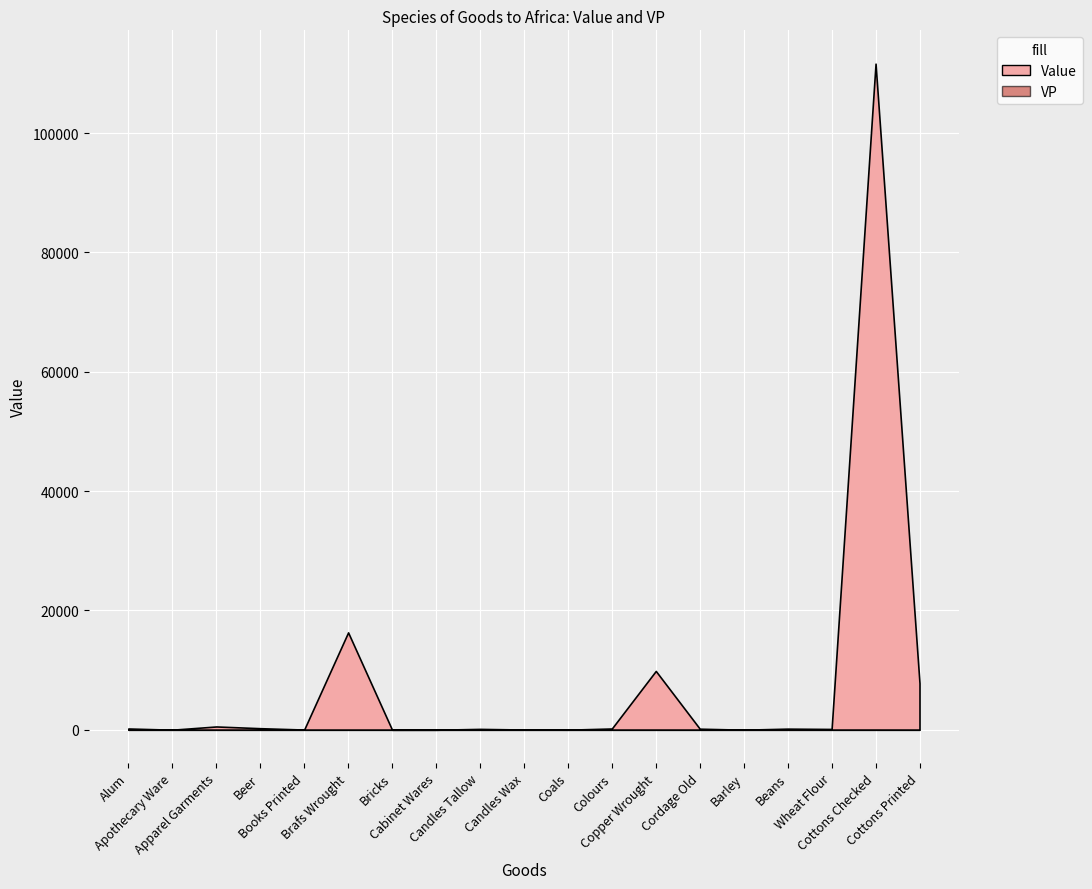

How many interior local peaks does the VP series have?

5